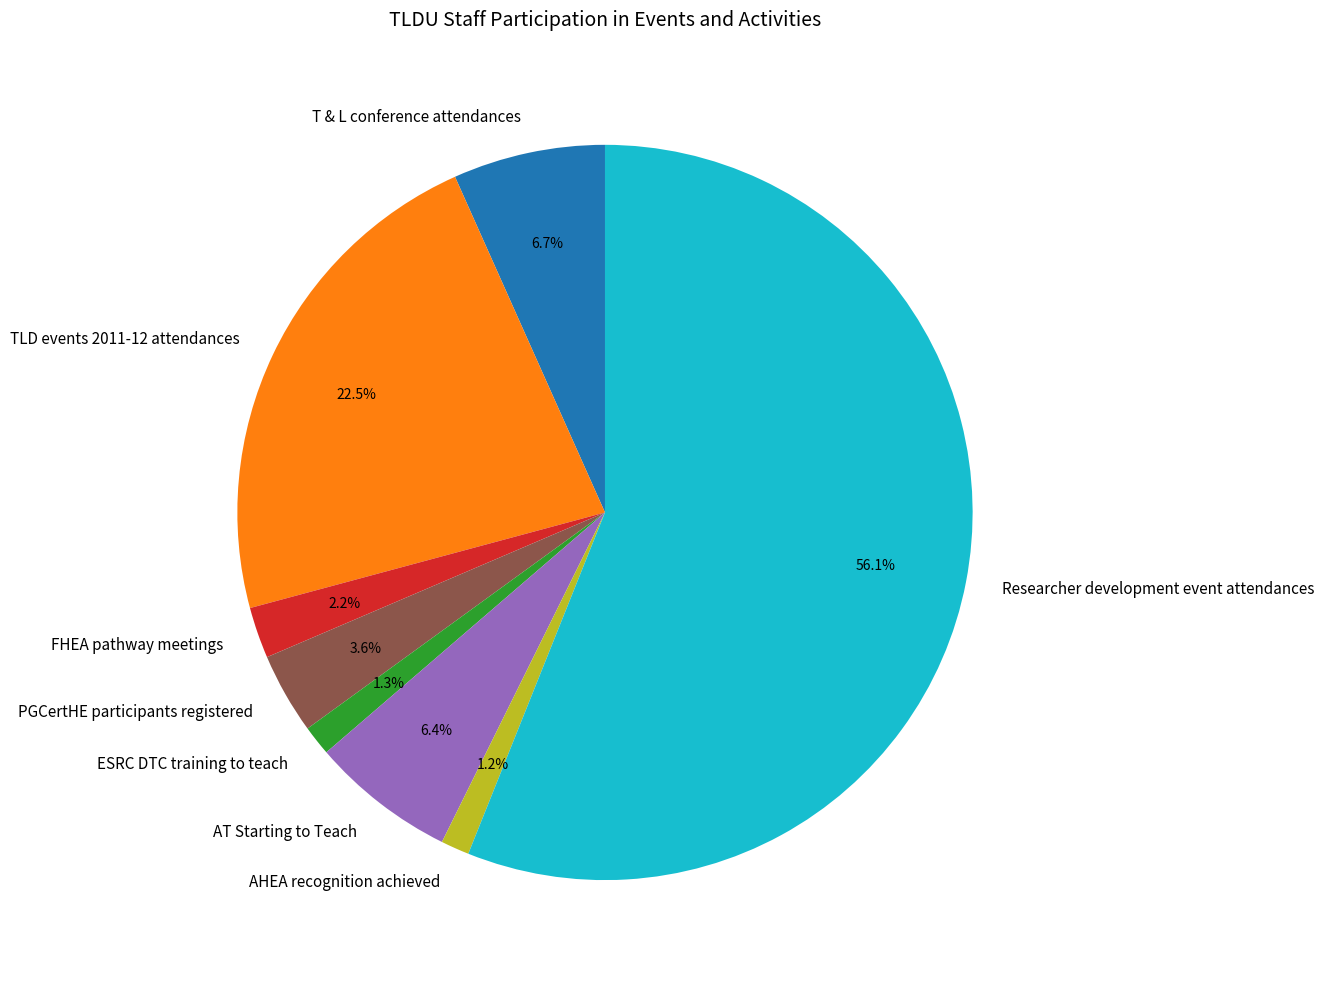

To the nearest percent, what portion does AT Starting to Teach represent?

6%